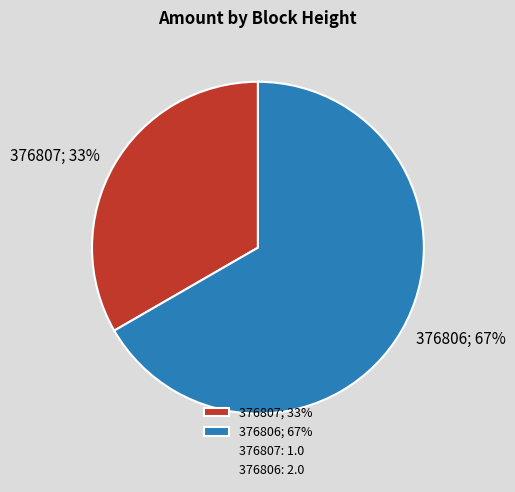

Does 376806 represent more than half of the total?

Yes